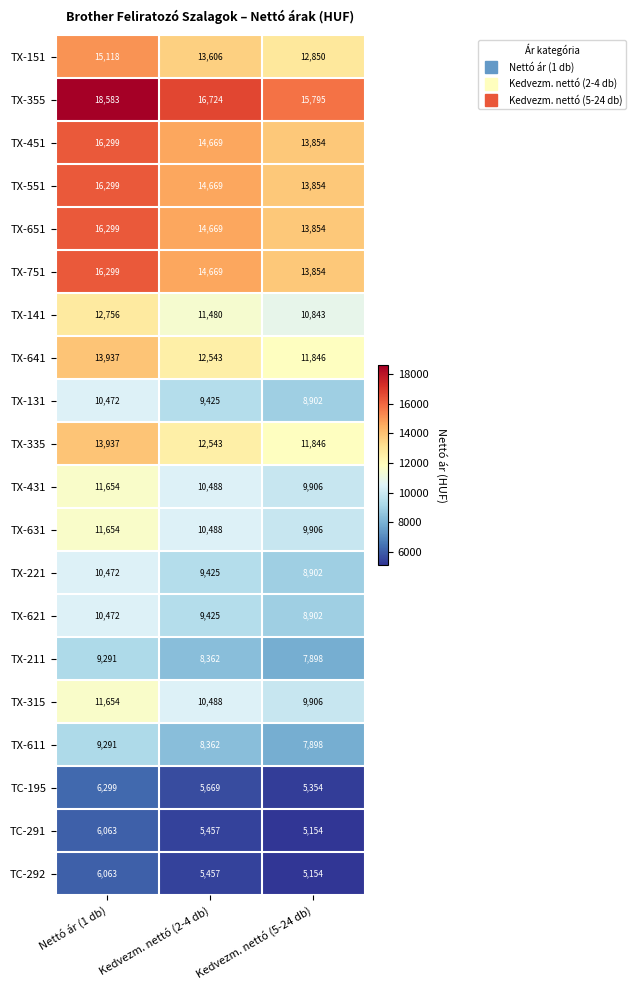

What is the sum of all TX-611 values?

25551